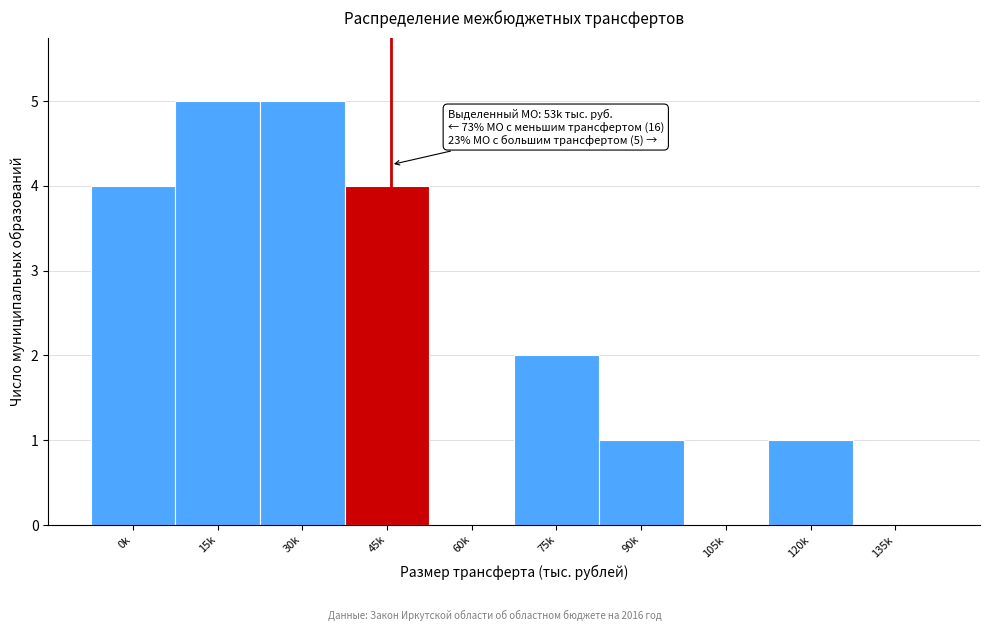

Reading left to right, what are all the values shown in this chart?

0k=4	15k=5	30k=5	45k=4	60k=0	75k=2	90k=1	105k=0	120k=1	135k=0